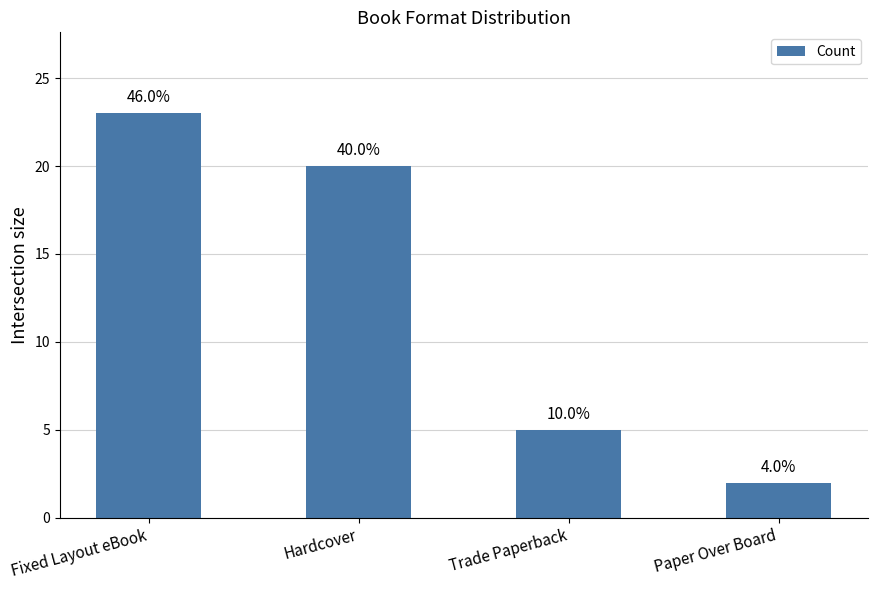

How many bars are there in total?

4